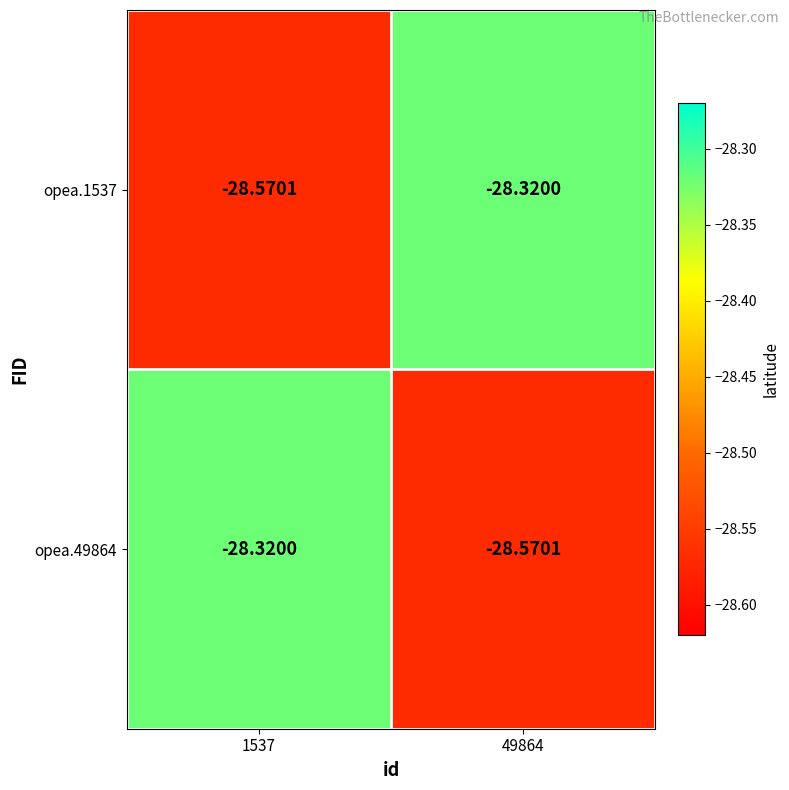

Rank the series at 49864 from highest to lowest value.

opea.1537, opea.49864